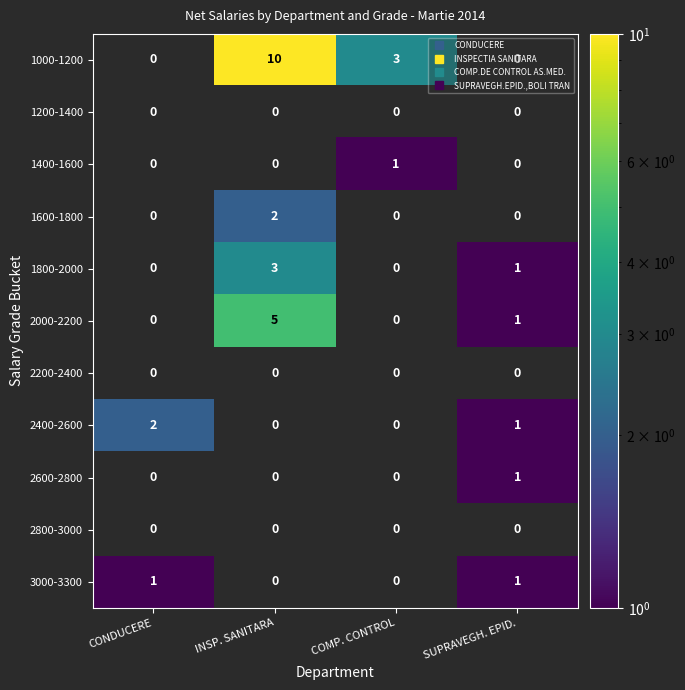

Count the number of data series in this chart.

11